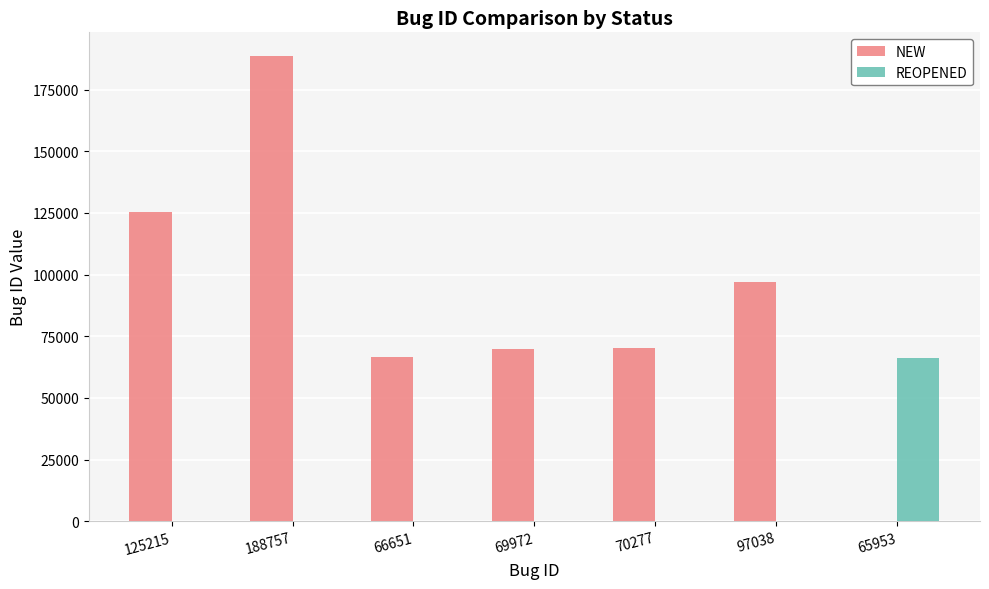

Between 66651 and 70277, which series saw the biggest shift?

NEW